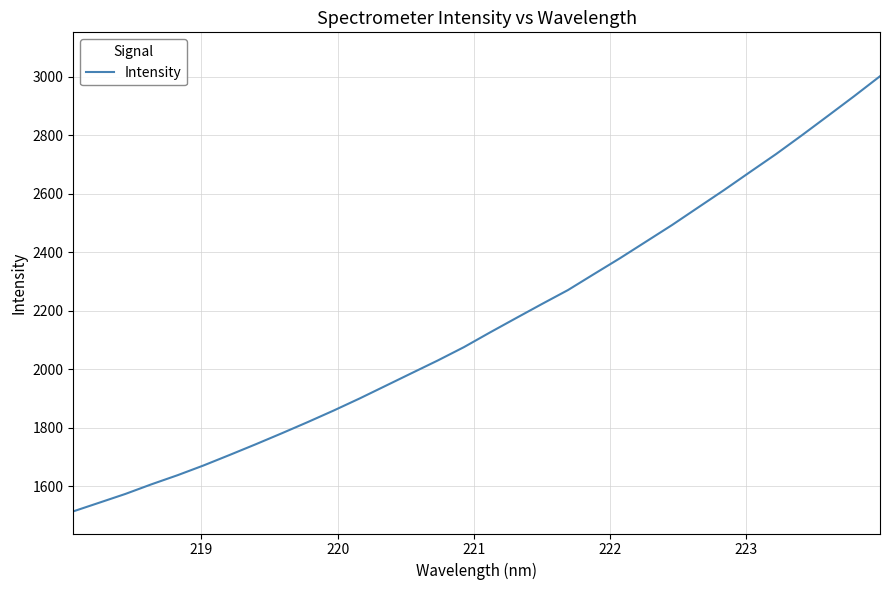

What is the smallest value displayed?

1514.2